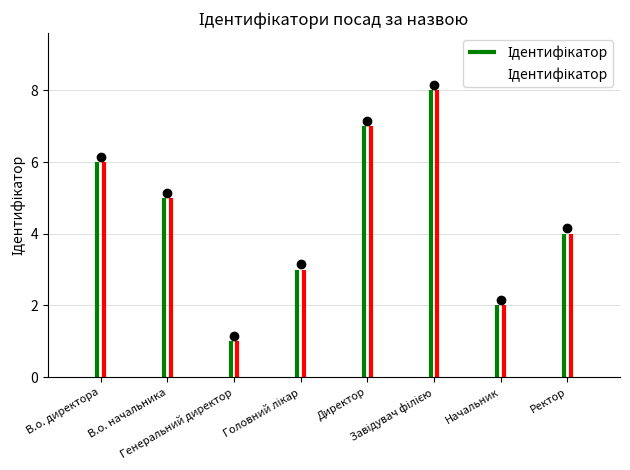

What is the ratio of the value at Начальник to the value at Завідувач філією?

0.2